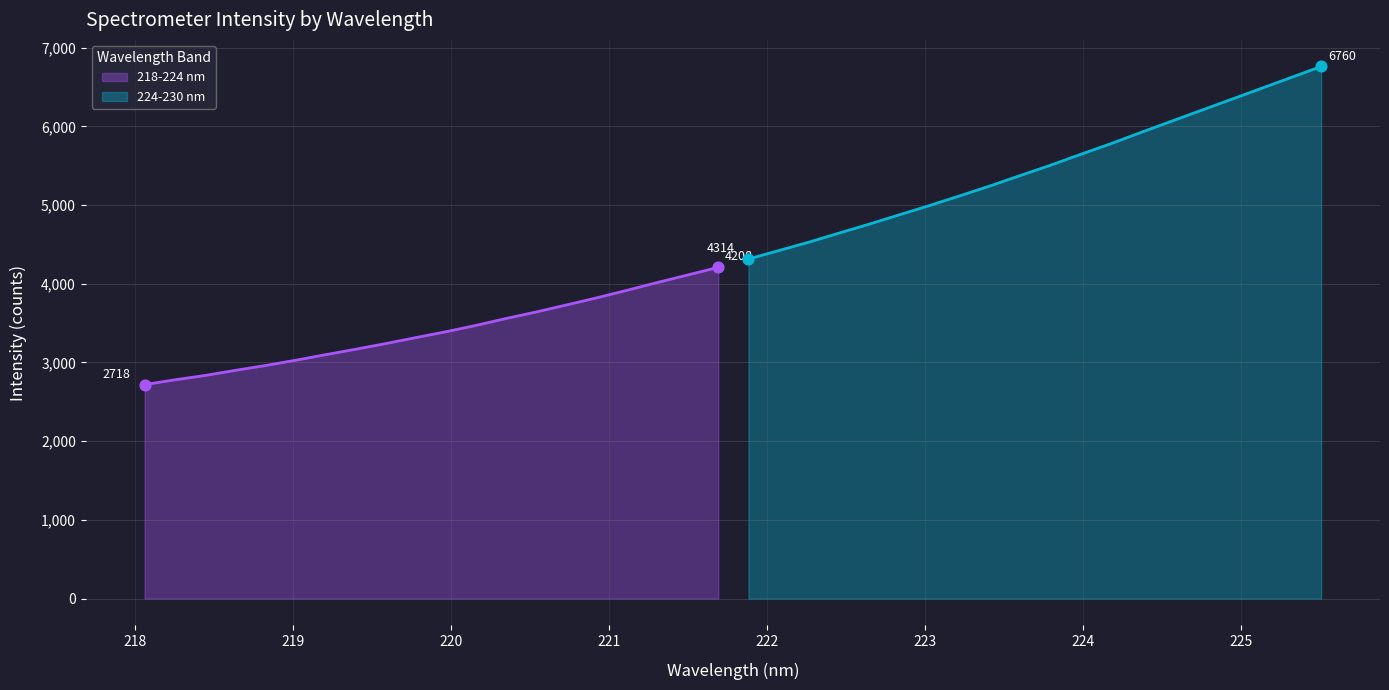

Is the value of 224-230 nm at 222 greater than the value of 218-224 nm at 16?

Yes